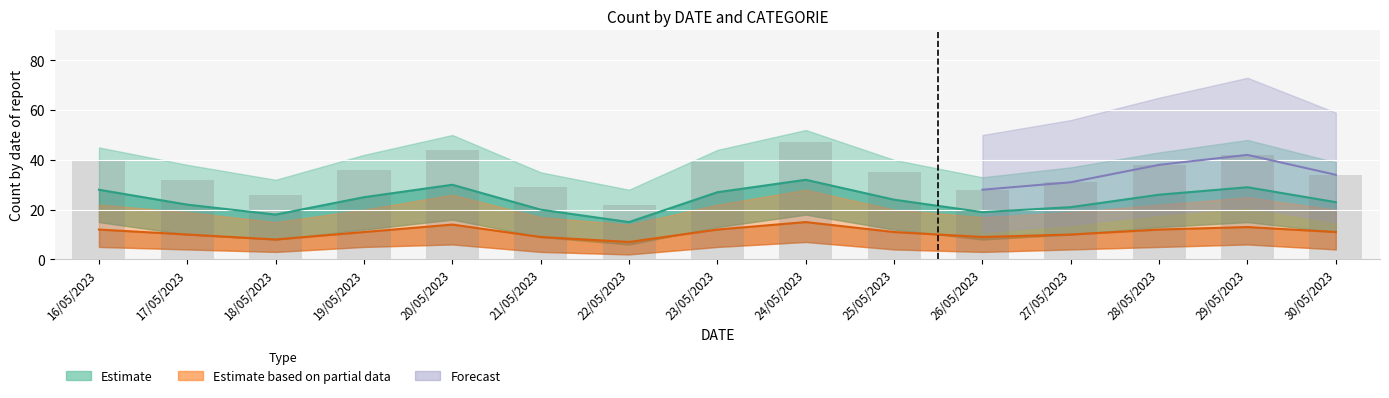

At which label is HO_count closest to 11?

19/05/2023